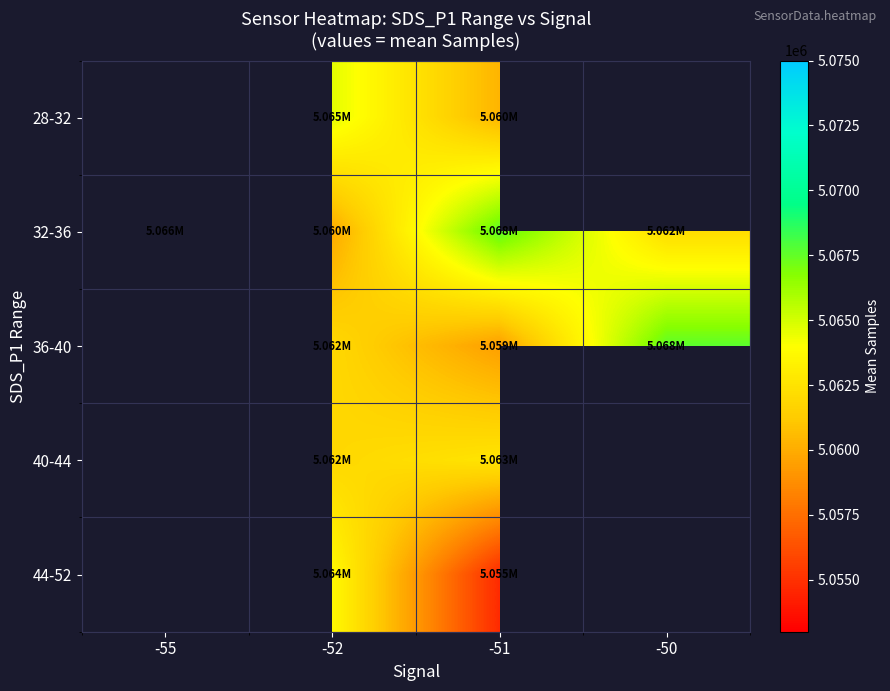

How many values in the 32-36 series are below 5066162?

2